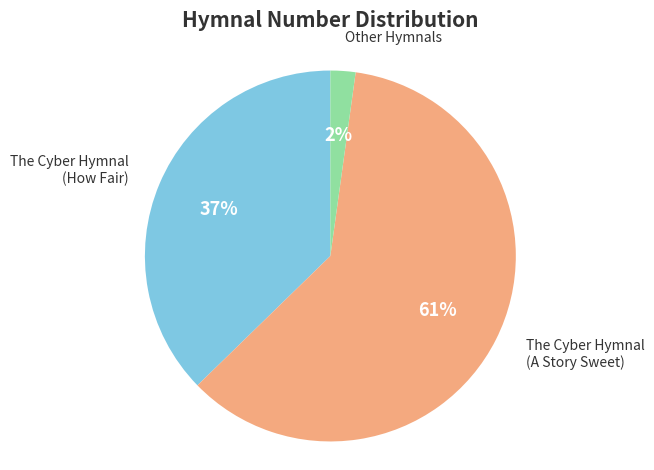

To the nearest percent, what is the average slice percentage?

33%